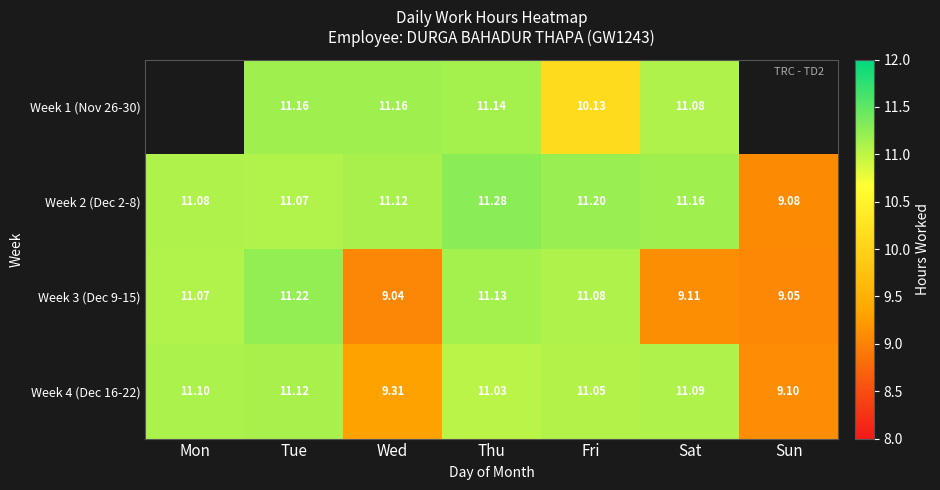

What is the difference between the maximum and minimum values in the Week 2 (Dec 2-8) series?

2.2